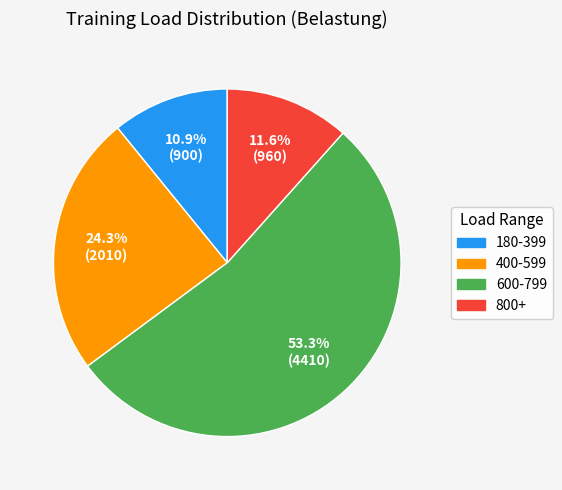

What is the largest slice in the pie chart?

600-799